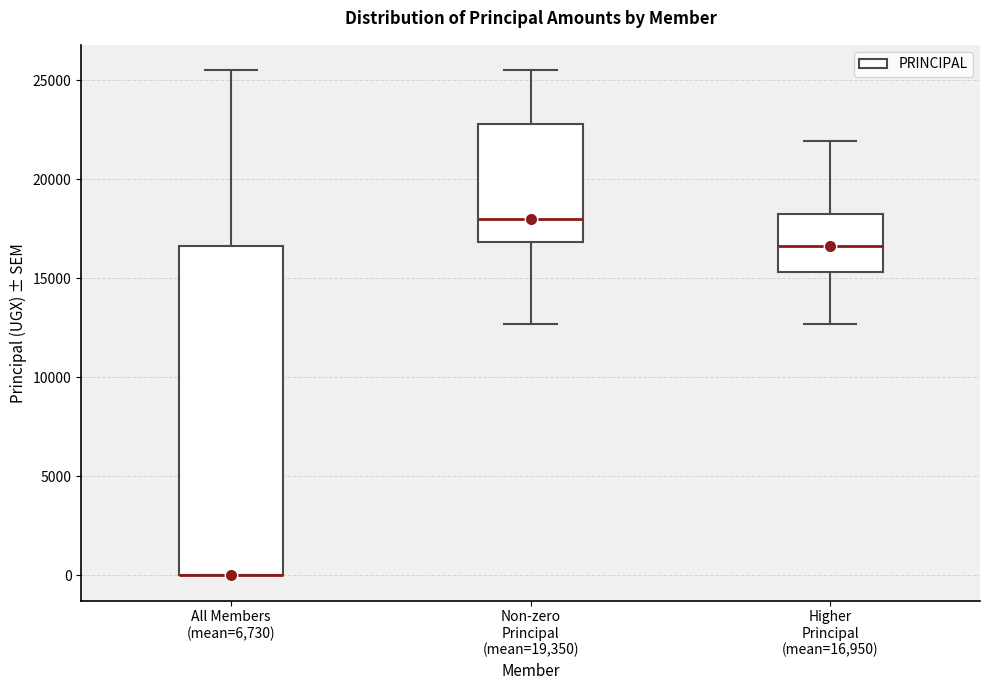

Reading left to right, transcribe this box plot: for each box, give where its median line is, the range the box spans, and where its two whiskers end, as read against the y-axis. The values are not printed on the chart, so give them approximately, as read against the axis.

All Members (mean=6,730): median 0 (drawn on the box's lower edge), box 0 to 16500, whiskers 0 to 25500
Non-zero Principal (mean=19,350): median 18000, box 17000 to 23000, whiskers 12500 to 25500
Higher Principal (mean=16,950): median 16500, box 15500 to 18000, whiskers 12500 to 22000